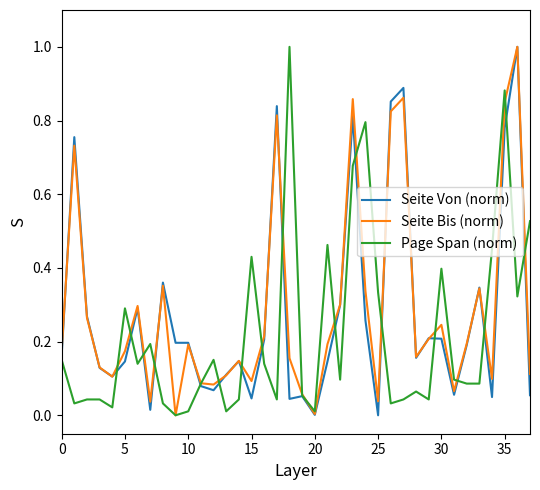

At which label is Seite Bis (norm) closest to 0?

9